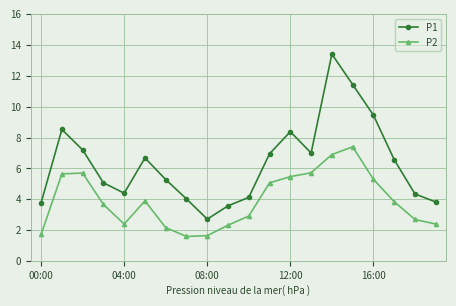

What is the smallest value displayed?

1.6